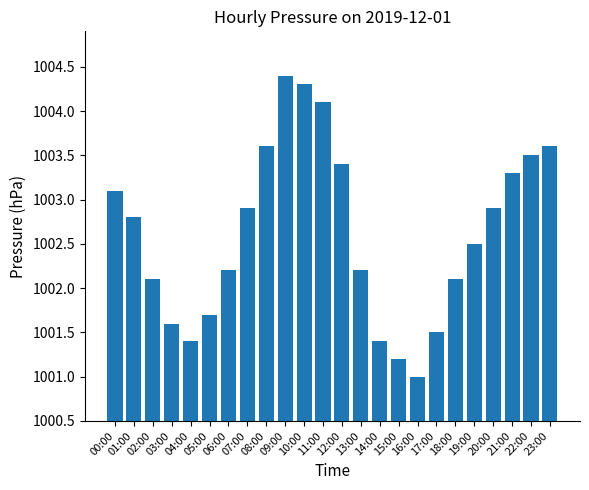

The value at 07:00 is 1002.9. True or false?

True